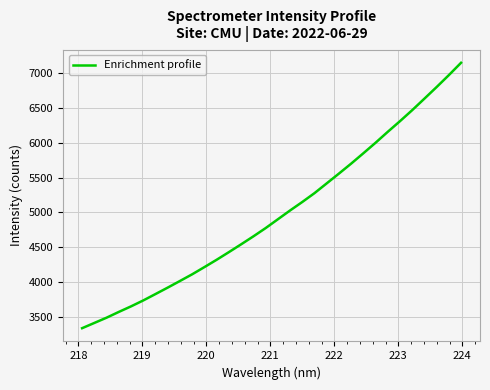

What is the difference between the maximum and minimum values?

3817.5